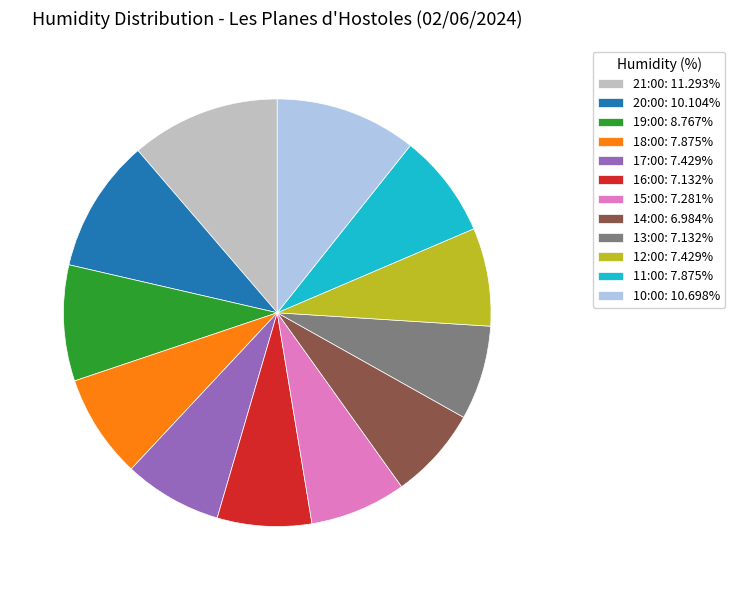

Do 15:00: 7.281% and 14:00: 6.984% together represent more than half of the pie?

No